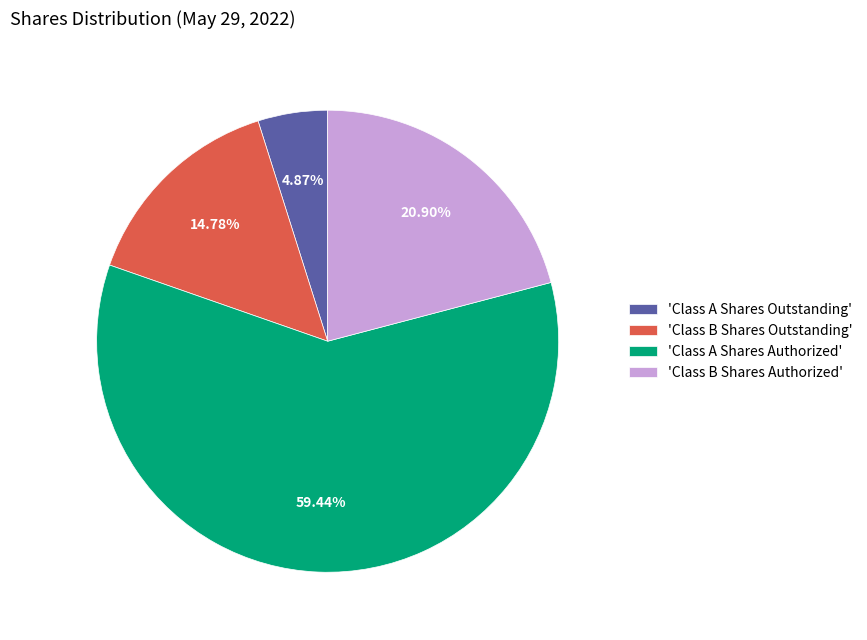

What is the smallest slice in the pie chart?

'Class A Shares Outstanding'